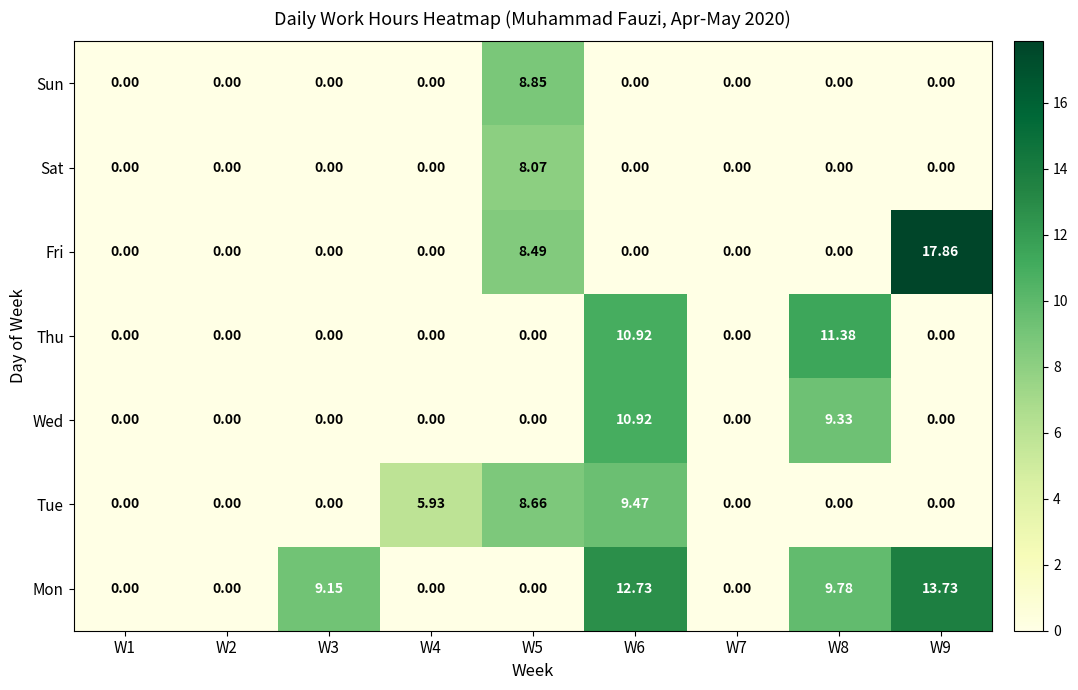

Between W1 and W5, which series saw the biggest shift?

Sun